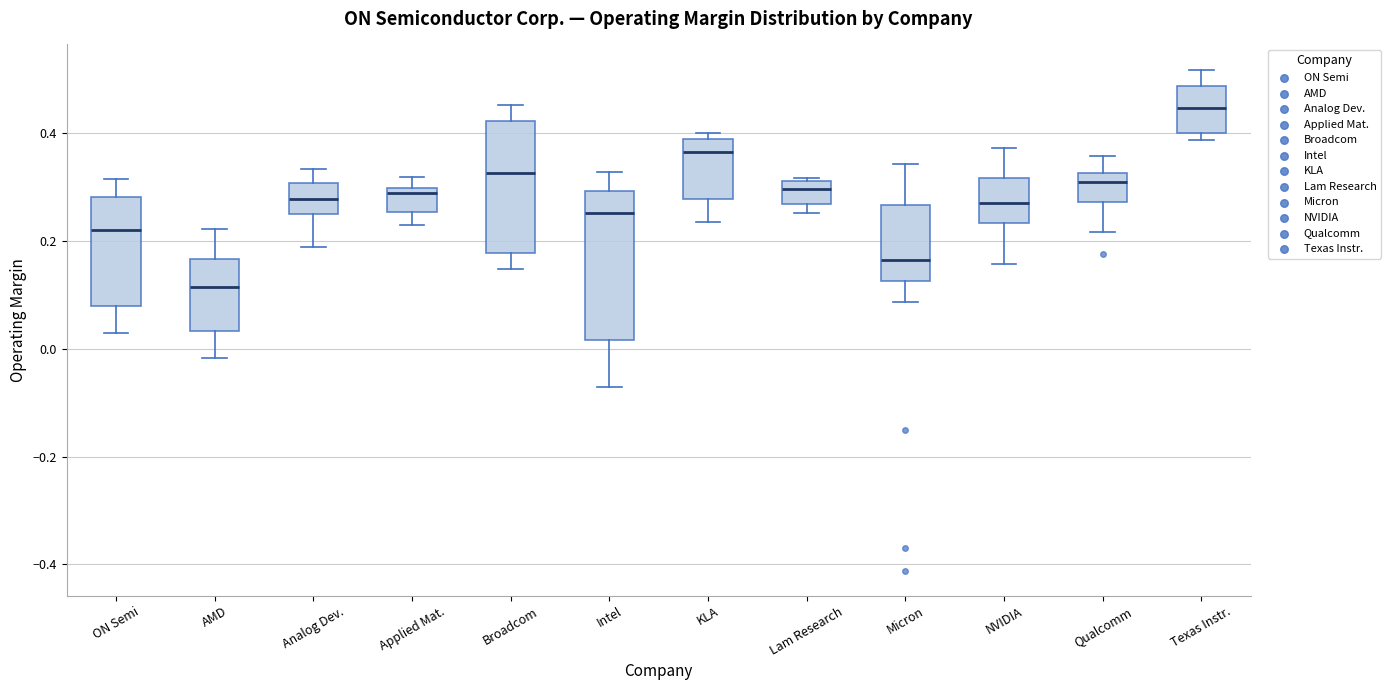

Which box's median line is the lowest?

AMD